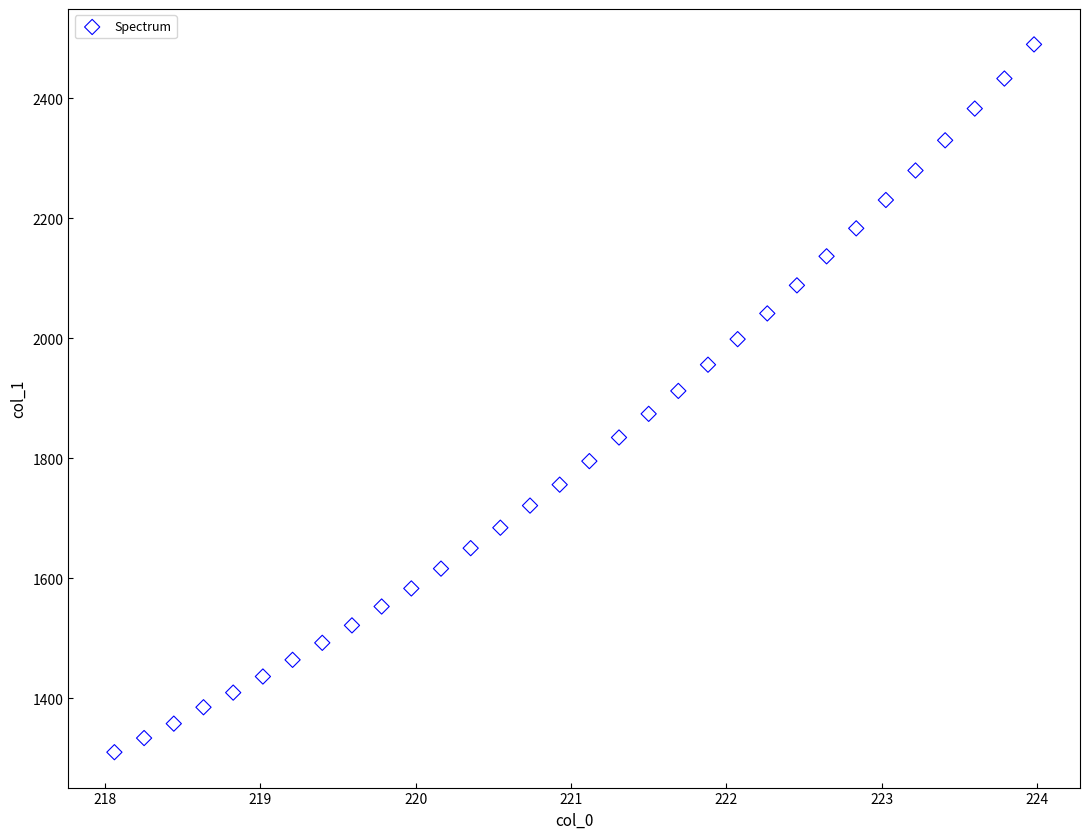

What is the range of Y values (max minus min)?

1179.8